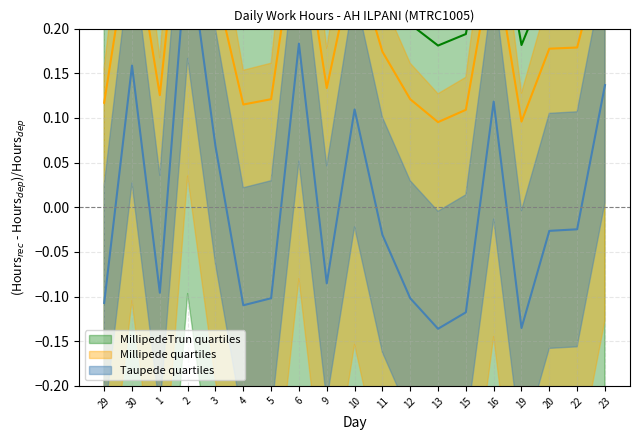

What is the value of the 8th point from the left?

0.4